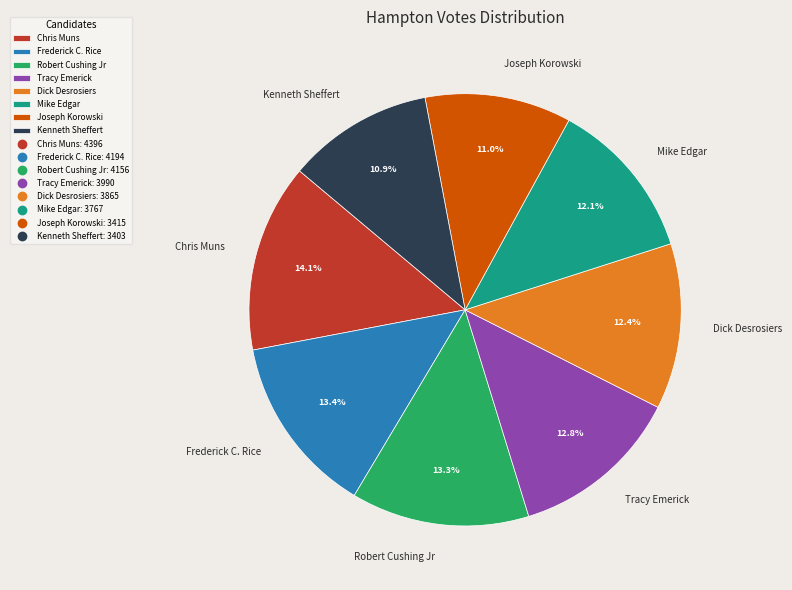

The Chris Muns slice represents 14% of the pie. True or false?

True